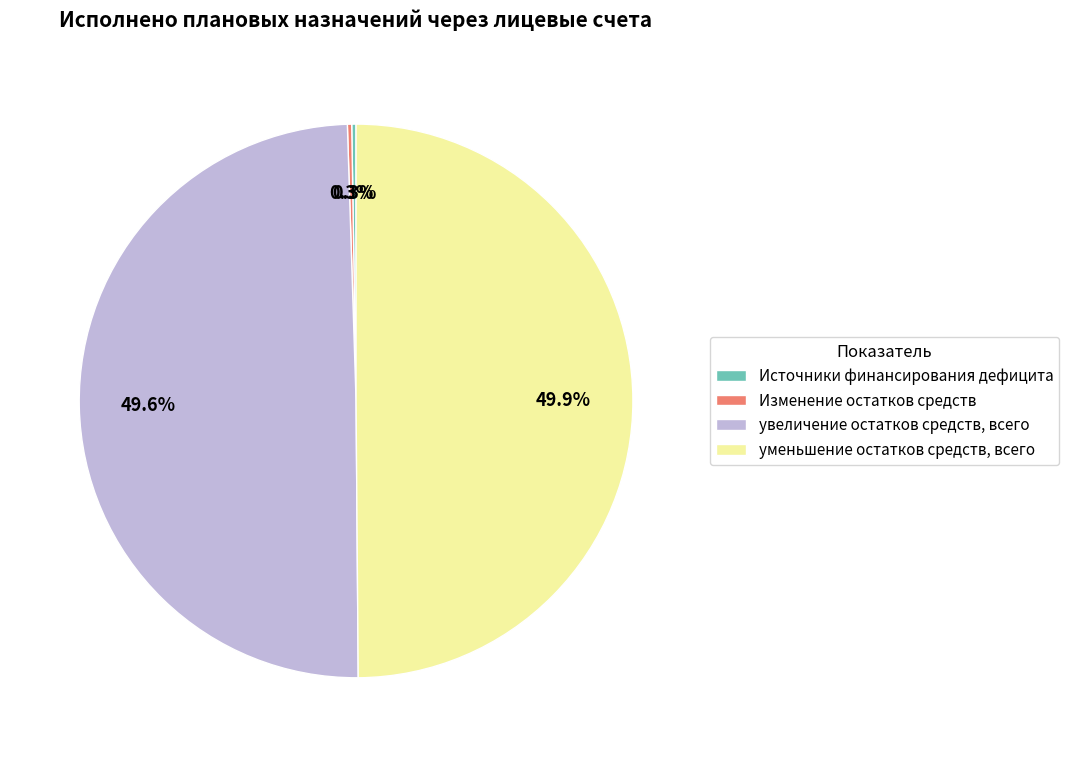

Does увеличение остатков средств, всего represent more than half of the total?

No